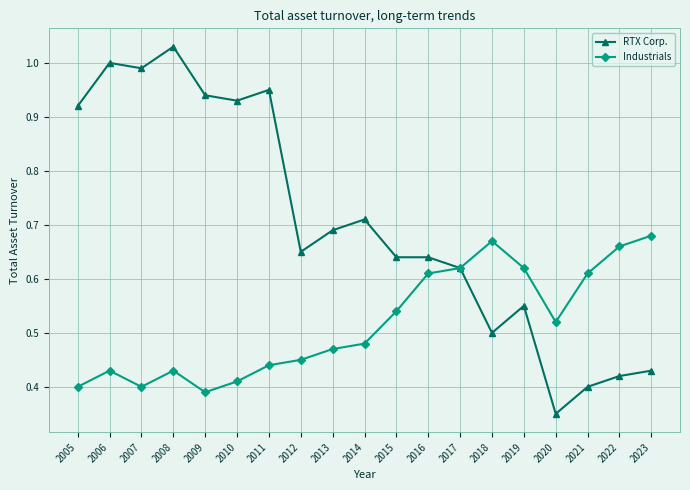

True or false: RTX Corp. has more than 2 points higher than both neighbors.

True